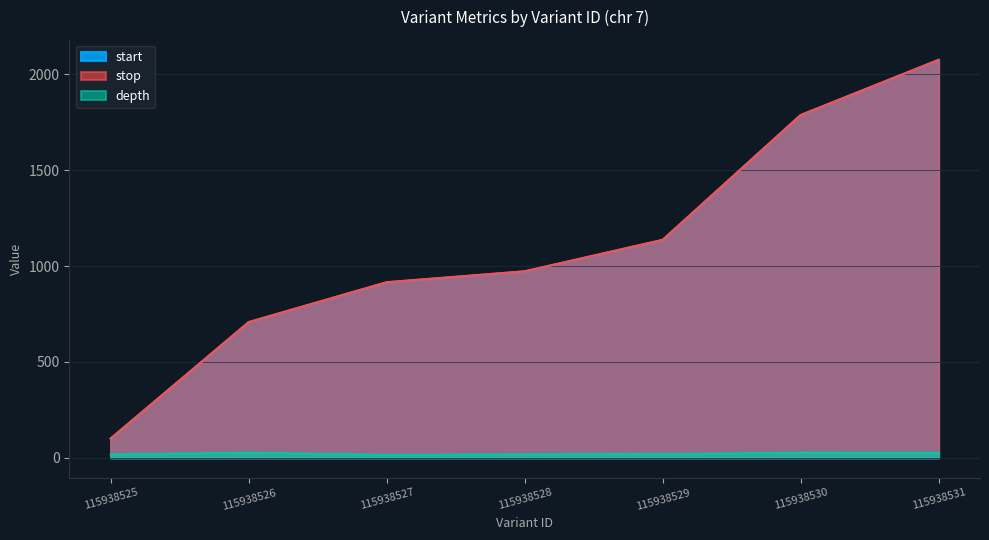

What is the minimum value shown in the chart?

15